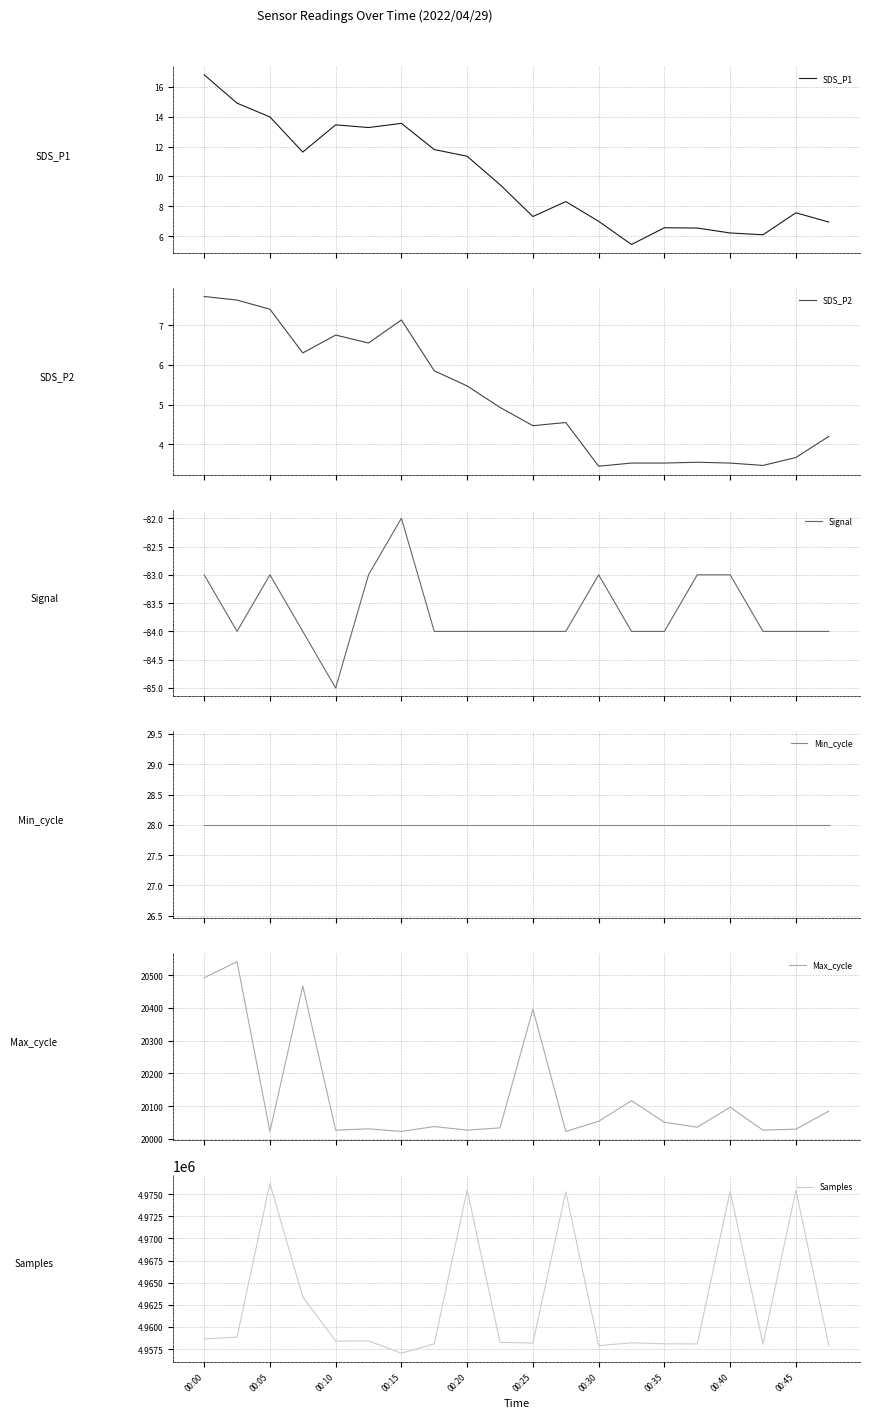

What is the lowest value of the SDS_P1 series?

5.5